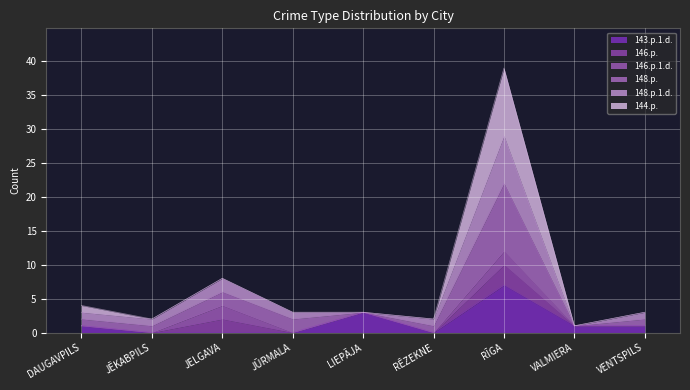

Which category has the highest value in the 143.p.1.d. series?

RĪGA